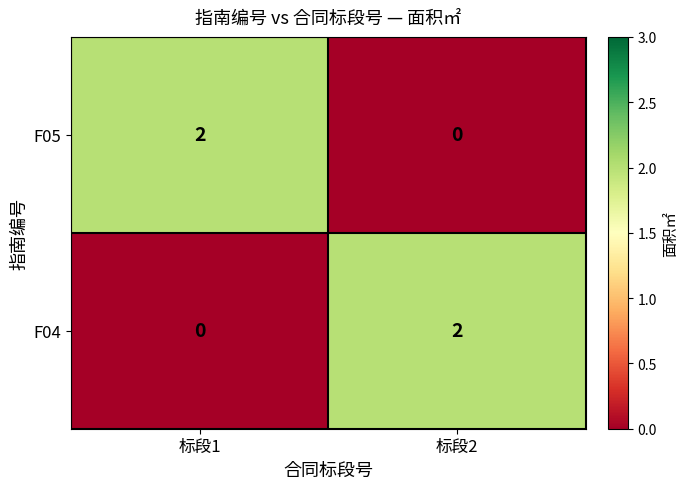

How many data points does each series have?

2